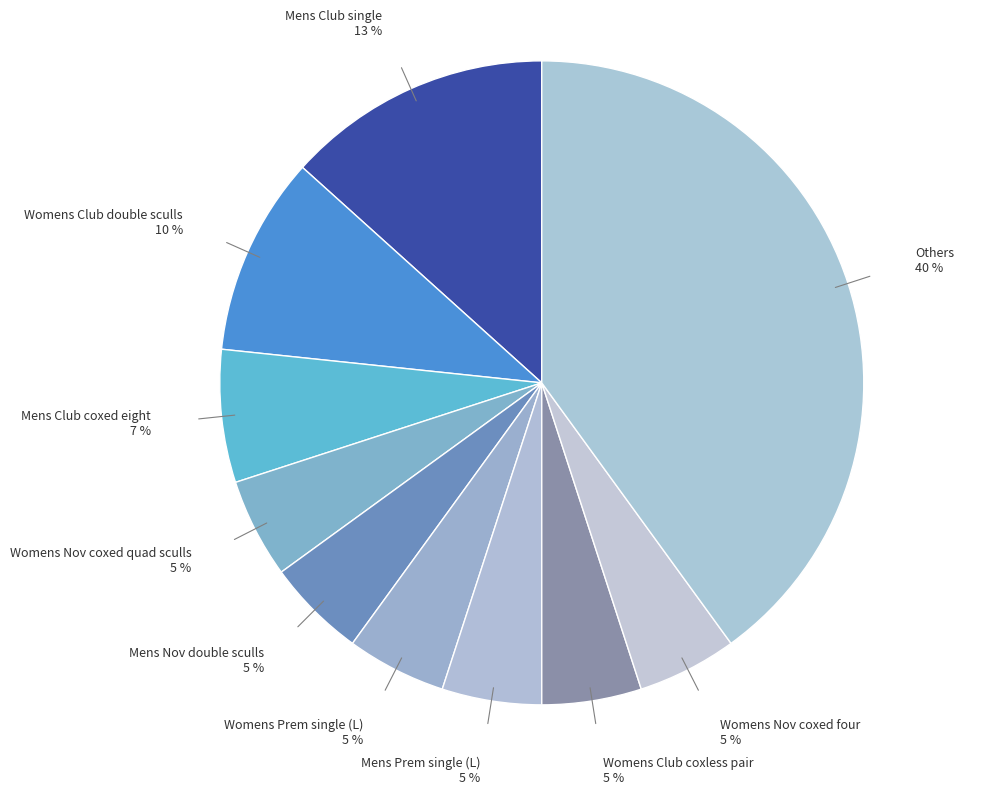

Does any single category account for the majority?

No